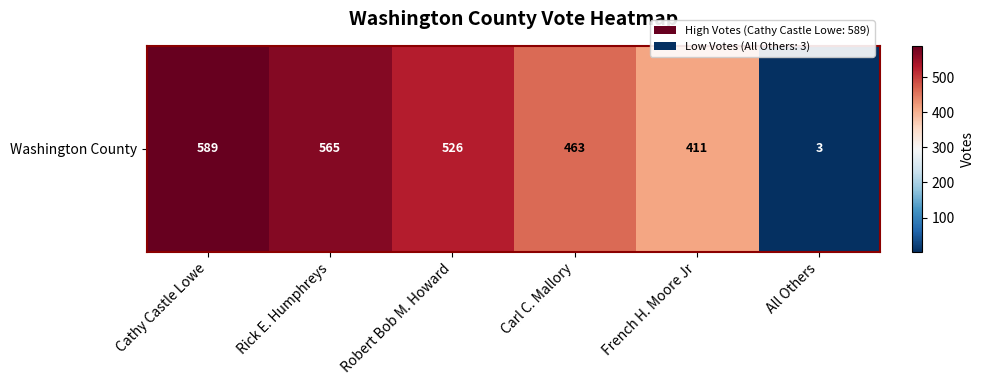

How many data points are less than 526?

3